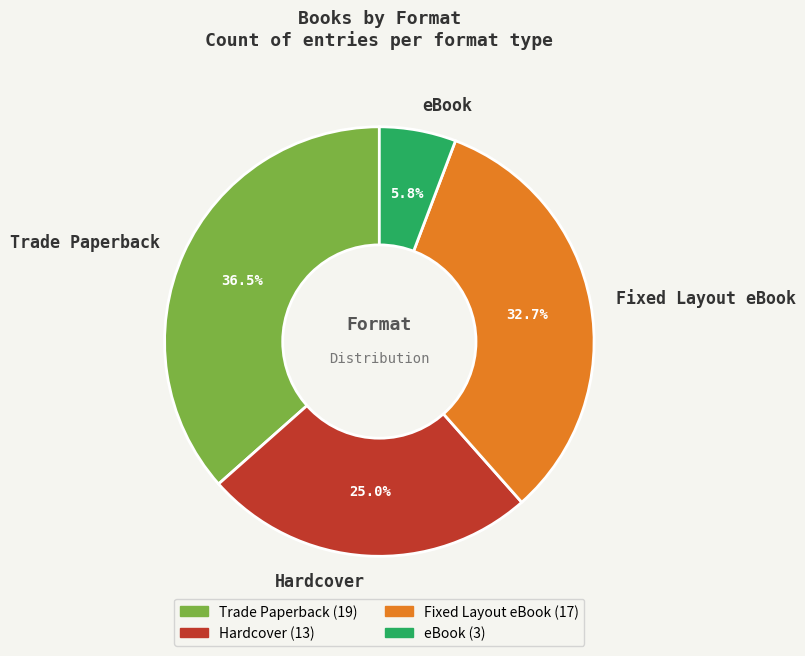

Rank the categories by value from highest to lowest.

Trade Paperback, Fixed Layout eBook, Hardcover, eBook